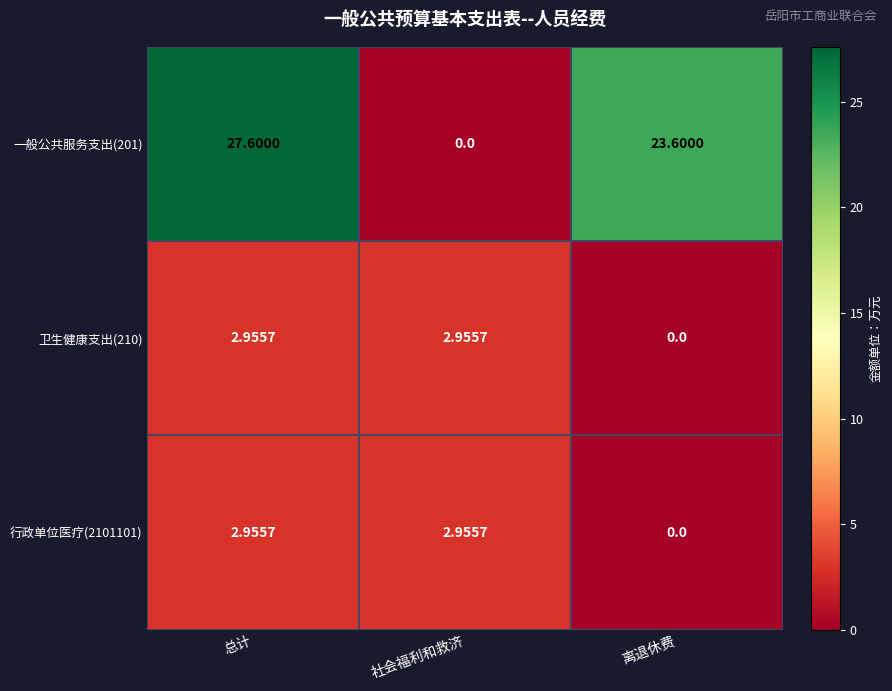

Where does the 一般公共服务支出(201) series first go above 23?

总计